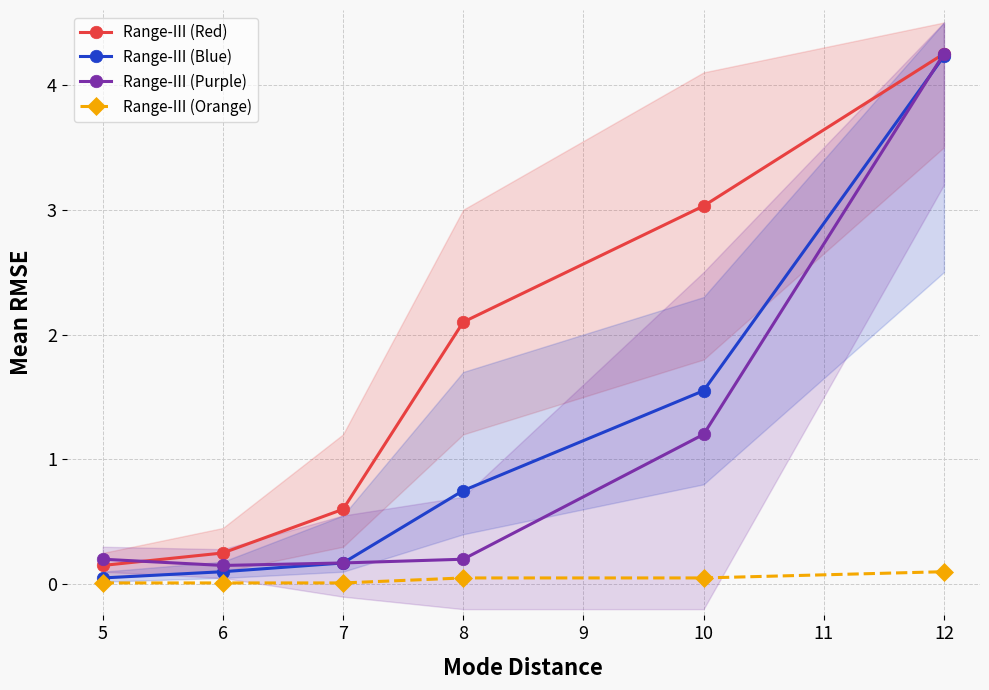

What is the difference between the highest and lowest values at 8?

2.1